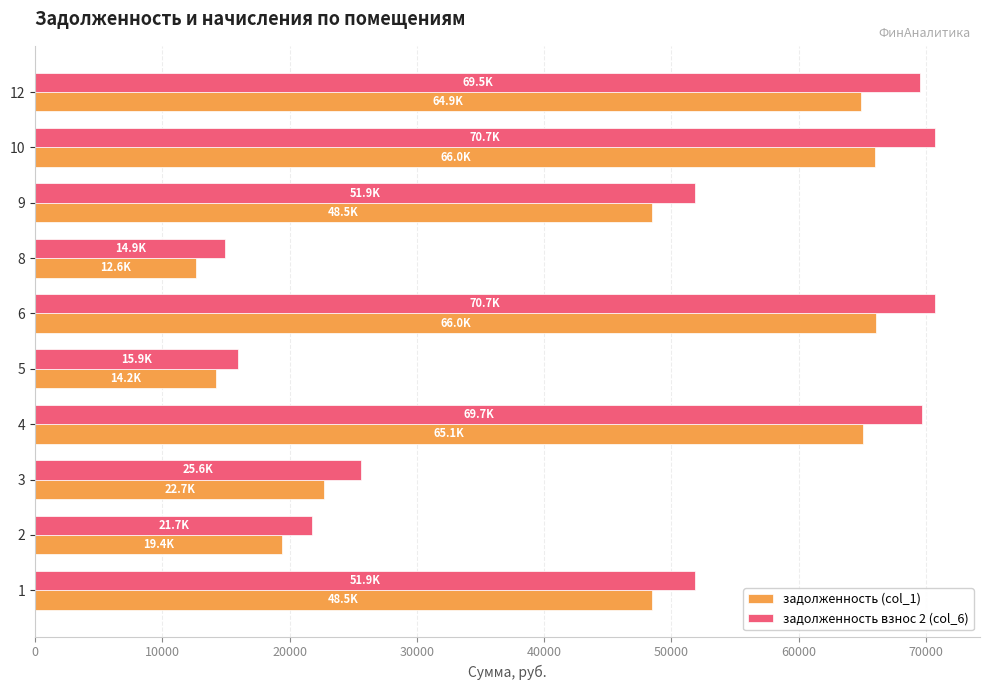

Read the задолженность взнос 2 (col_6) value at 5.

15946.6